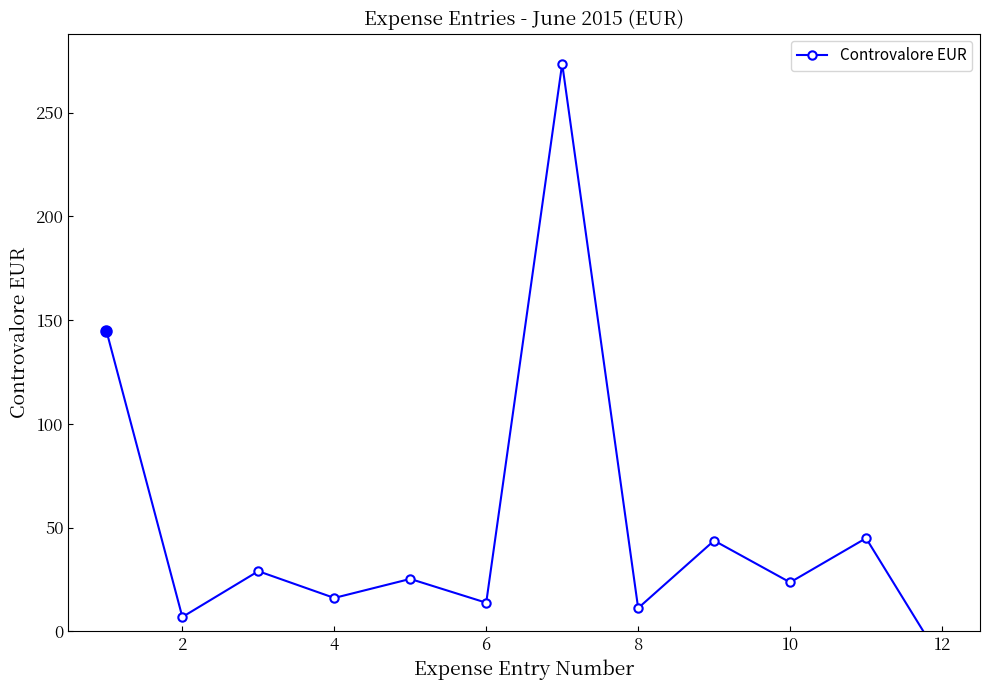

Count the number of data series in this chart.

1